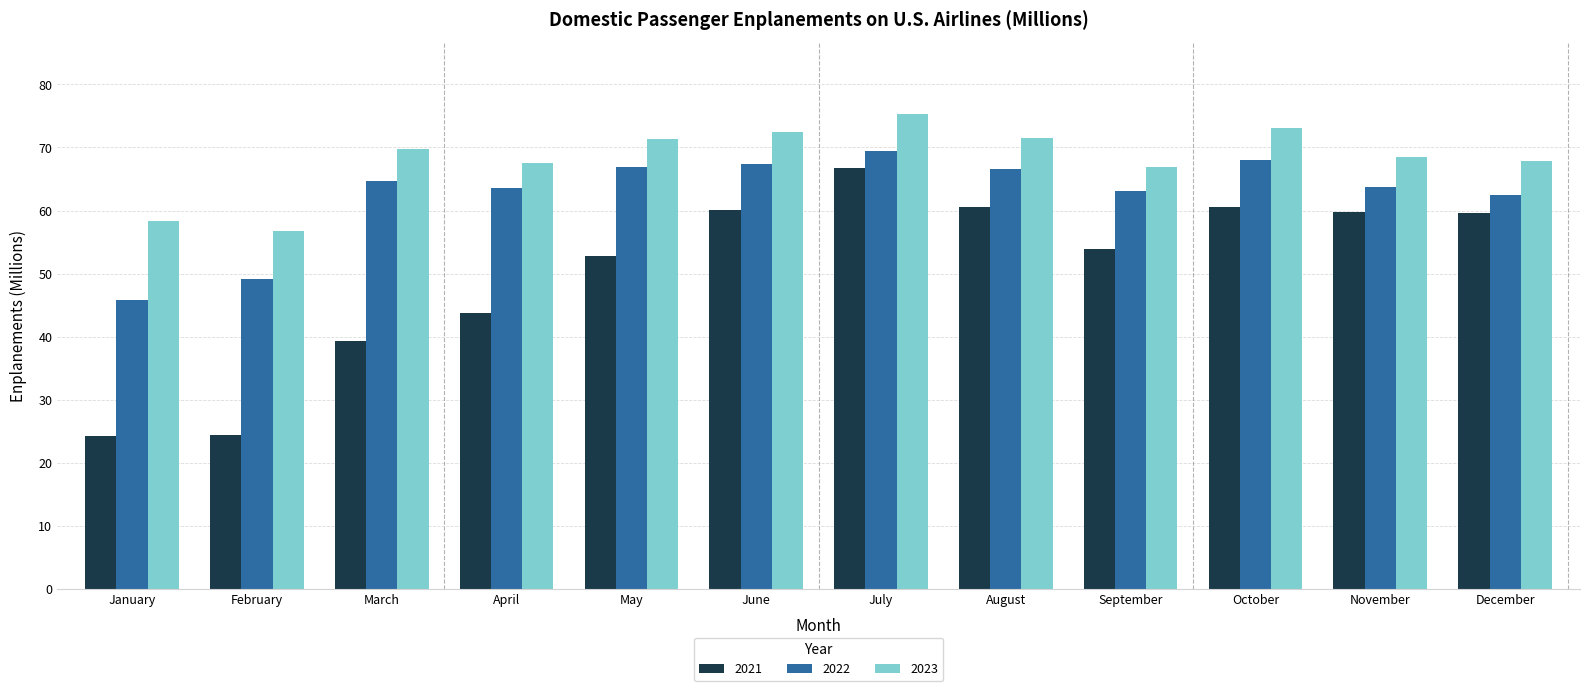

What is the maximum value for 2021?

66.7